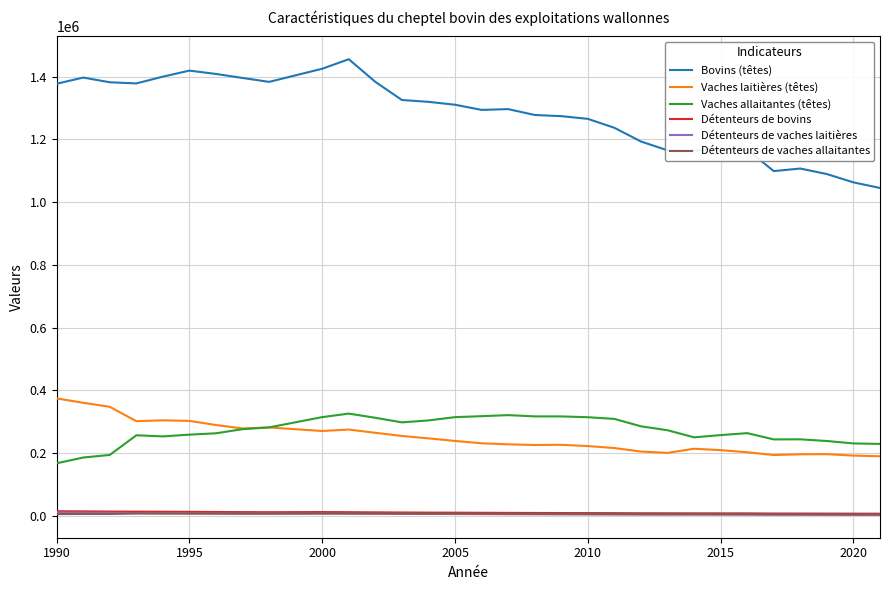

True or false: Vaches allaitantes (têtes) and Détenteurs de vaches laitières intersect in this chart.

False